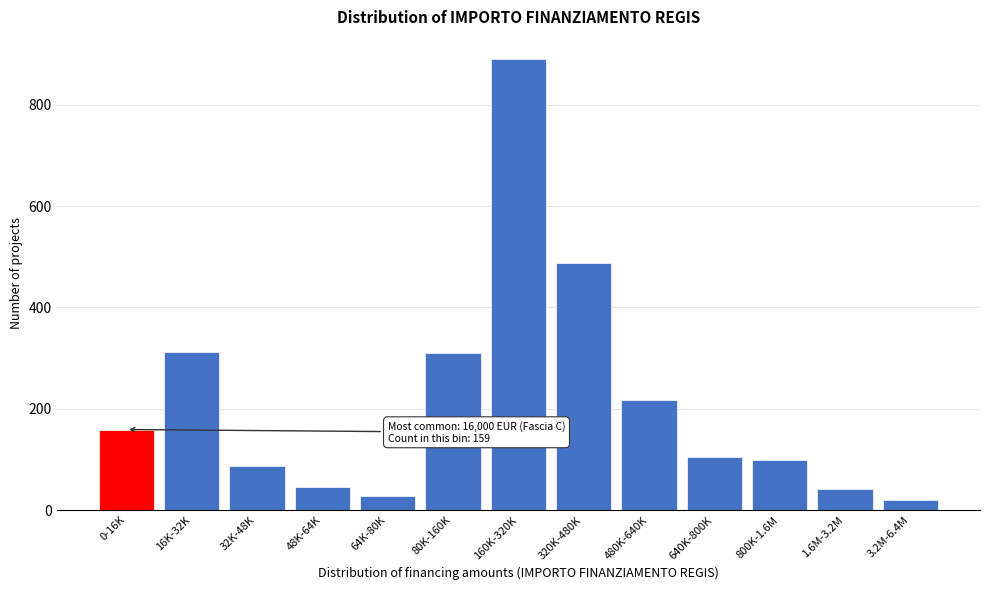

Is it true that the value at 640K-800K is 54?

False